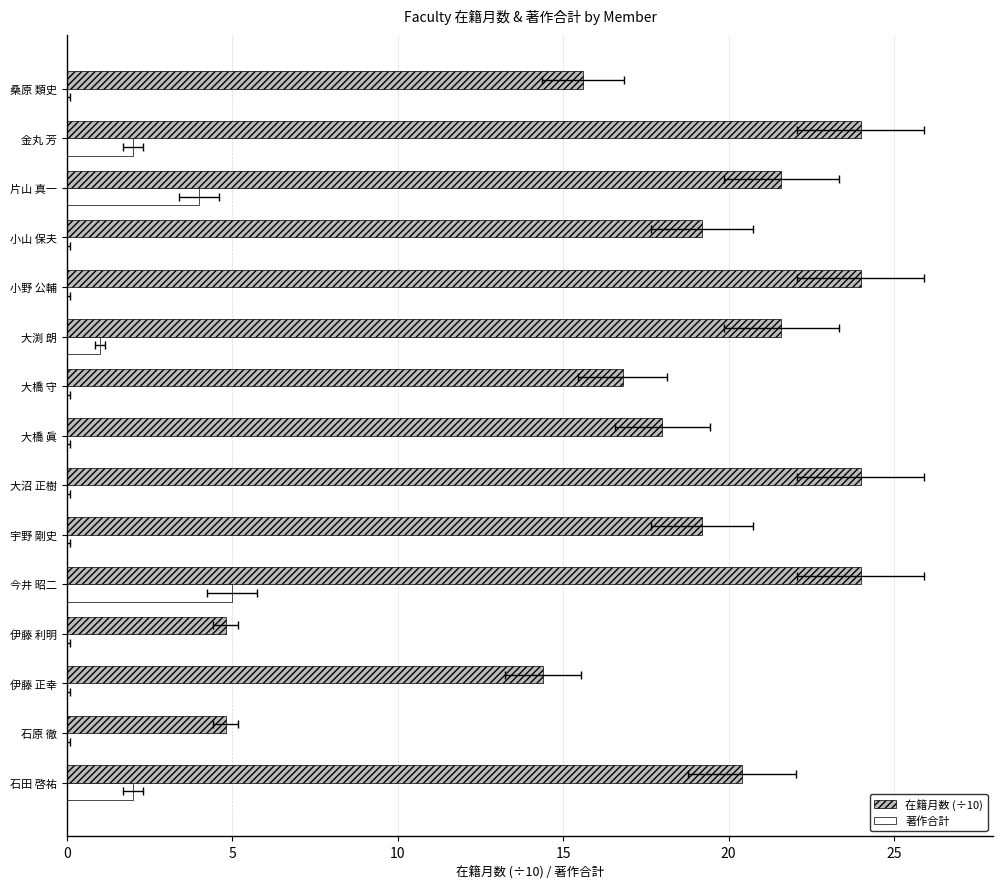

Reading left to right, extract all data points from this chart.

在籍月数 (÷10): 20.4	4.8	14.4	4.8	24.0	19.2	24.0	18.0	16.8	21.6	24.0	19.2	21.6	24.0	15.6
著作合計: 2.0	0.0	0.0	0.0	5.0	0.0	0.0	0.0	0.0	1.0	0.0	0.0	4.0	2.0	0.0